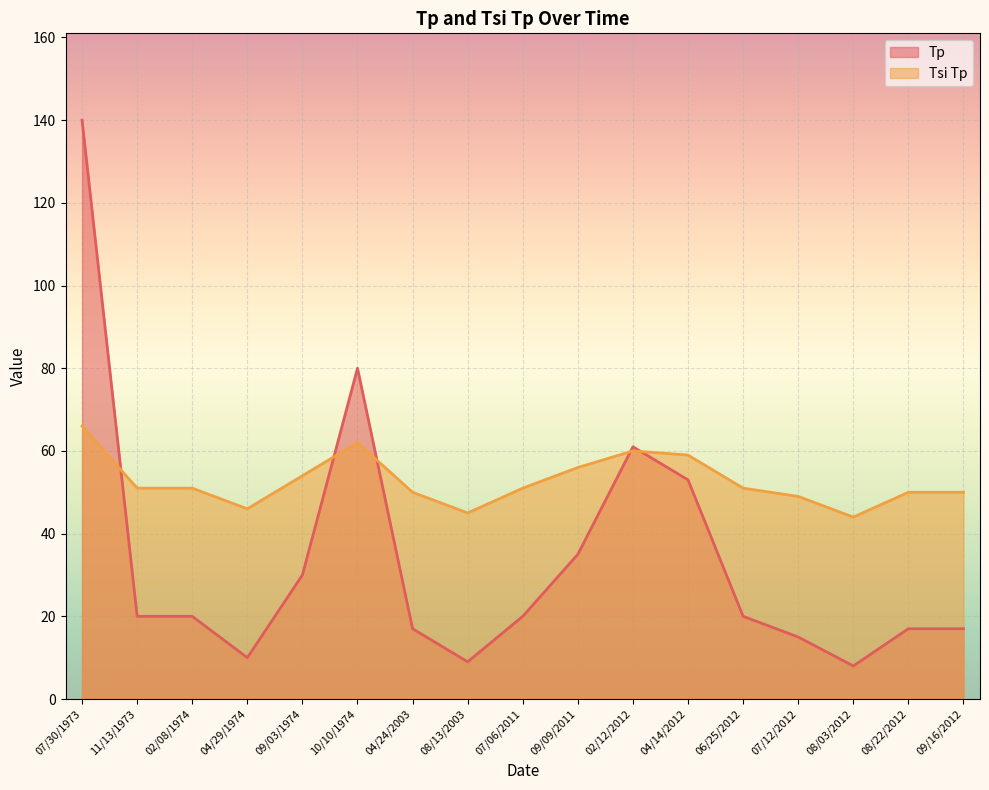

Does the chart display data point markers on the line(s)?

No